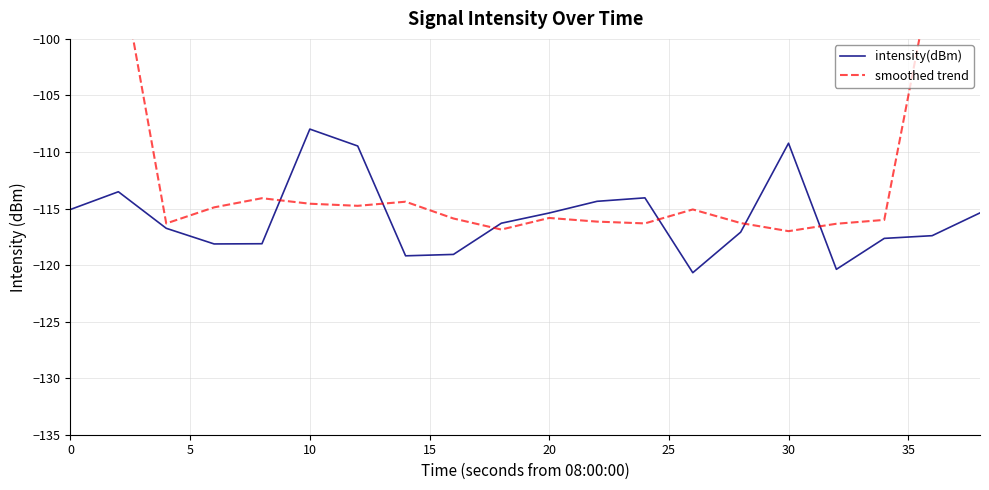

True or false: intensity(dBm) has a value of -142.5 at 15.

False